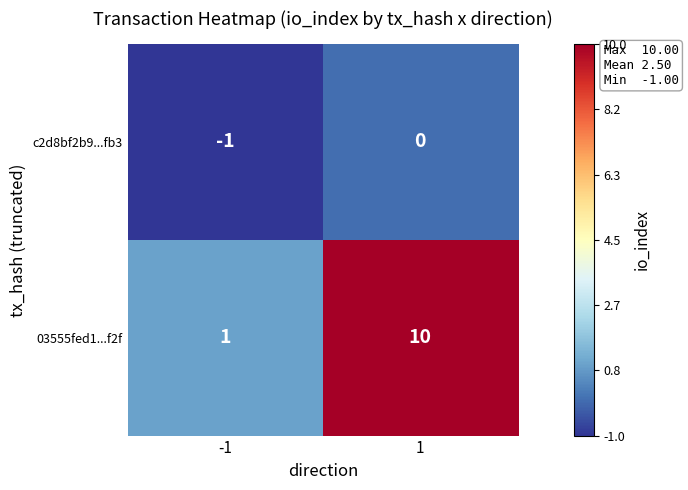

At which category does the chart reach its peak across all series?

1